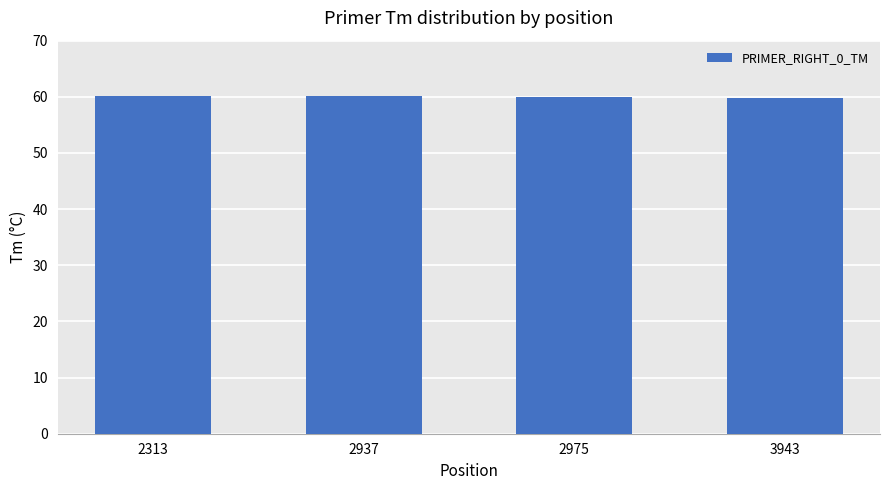

Are the bars horizontal?

No